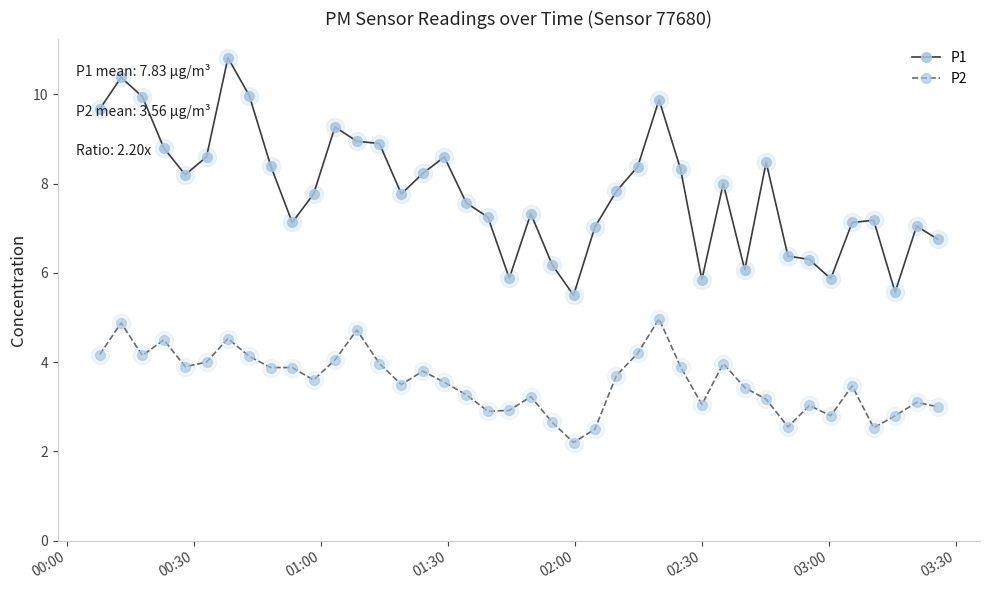

True or false: P2 and P1 cross at least once.

False